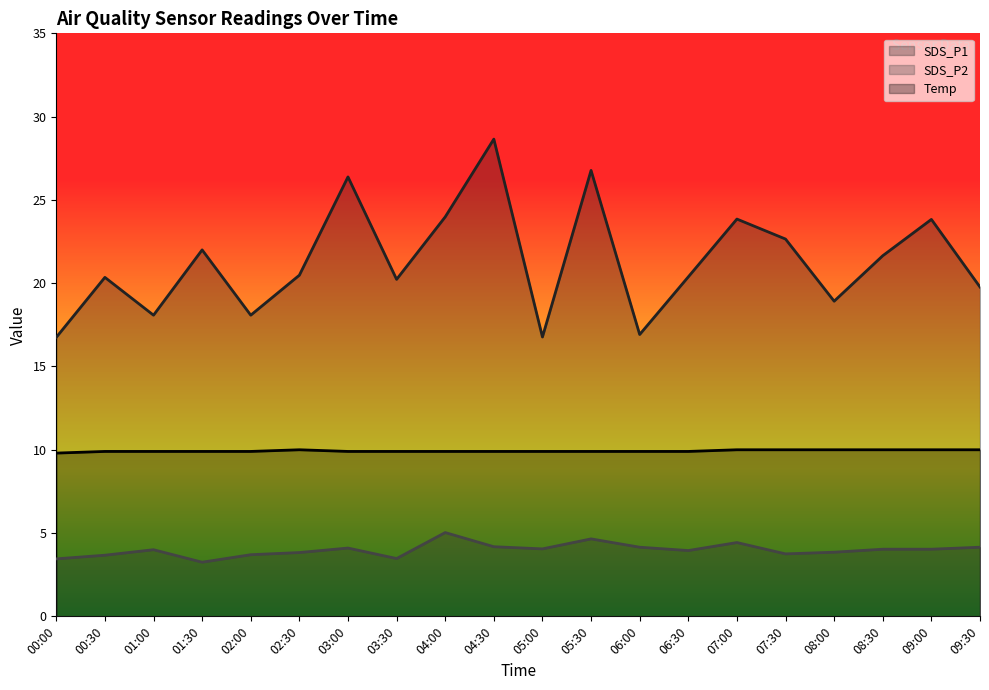

True or false: SDS_P1 and Temp intersect in this chart.

False